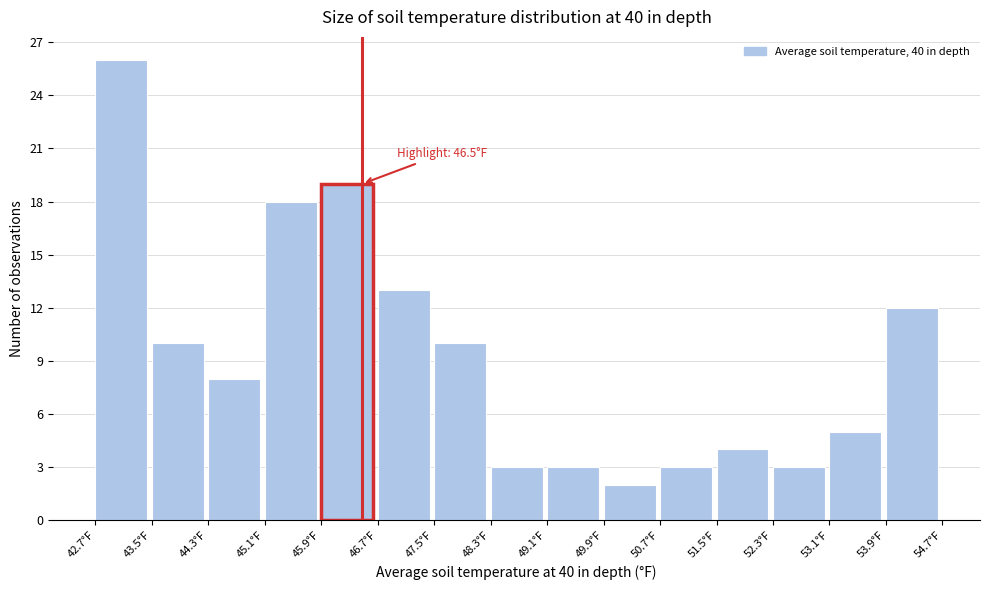

Over which range of the x-axis is the bar tallest?

42.72 to 43.52